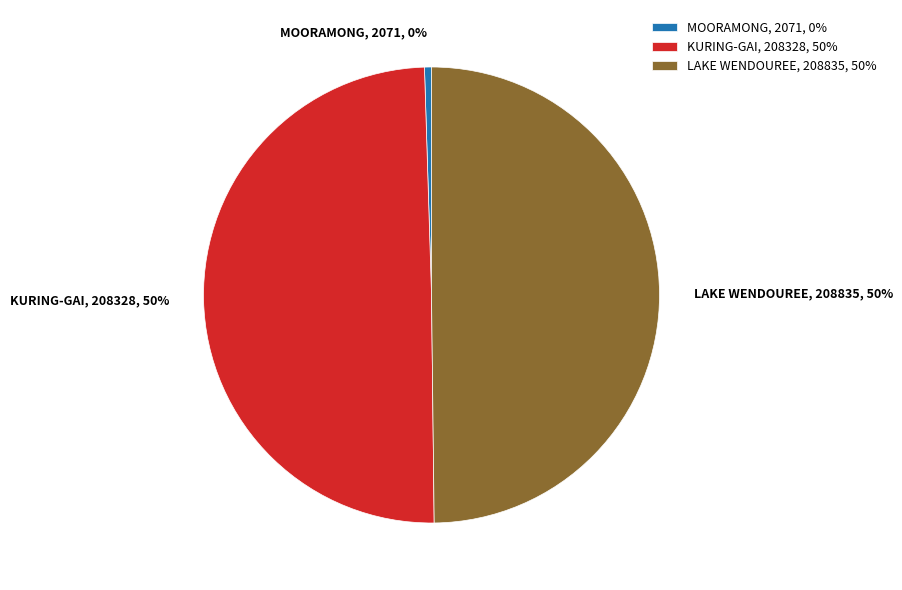

Do LAKE WENDOUREE and KURING-GAI together represent more than half of the pie?

Yes